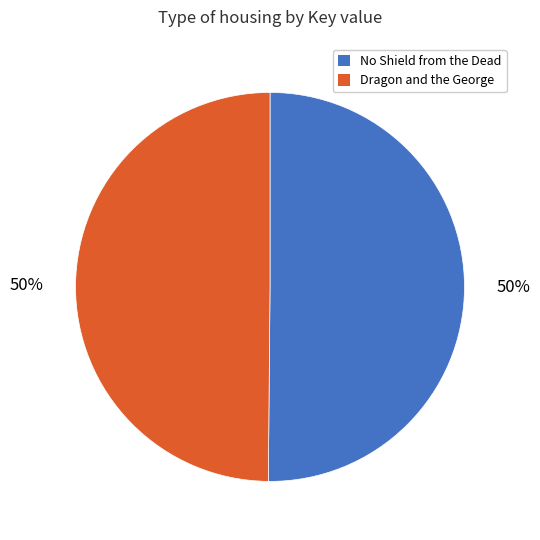

How many segments does this pie chart have?

2